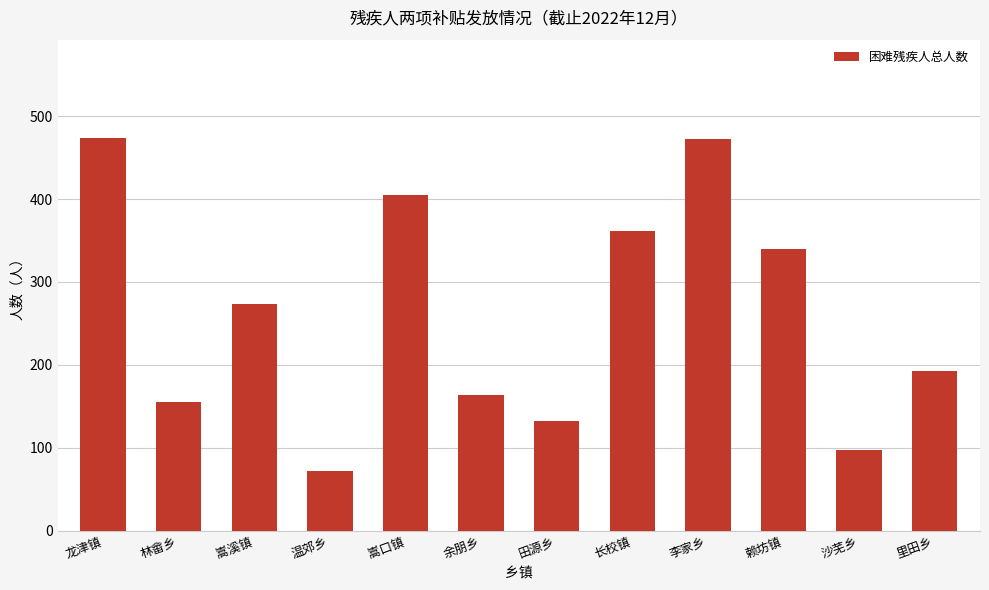

What is the average value?

262